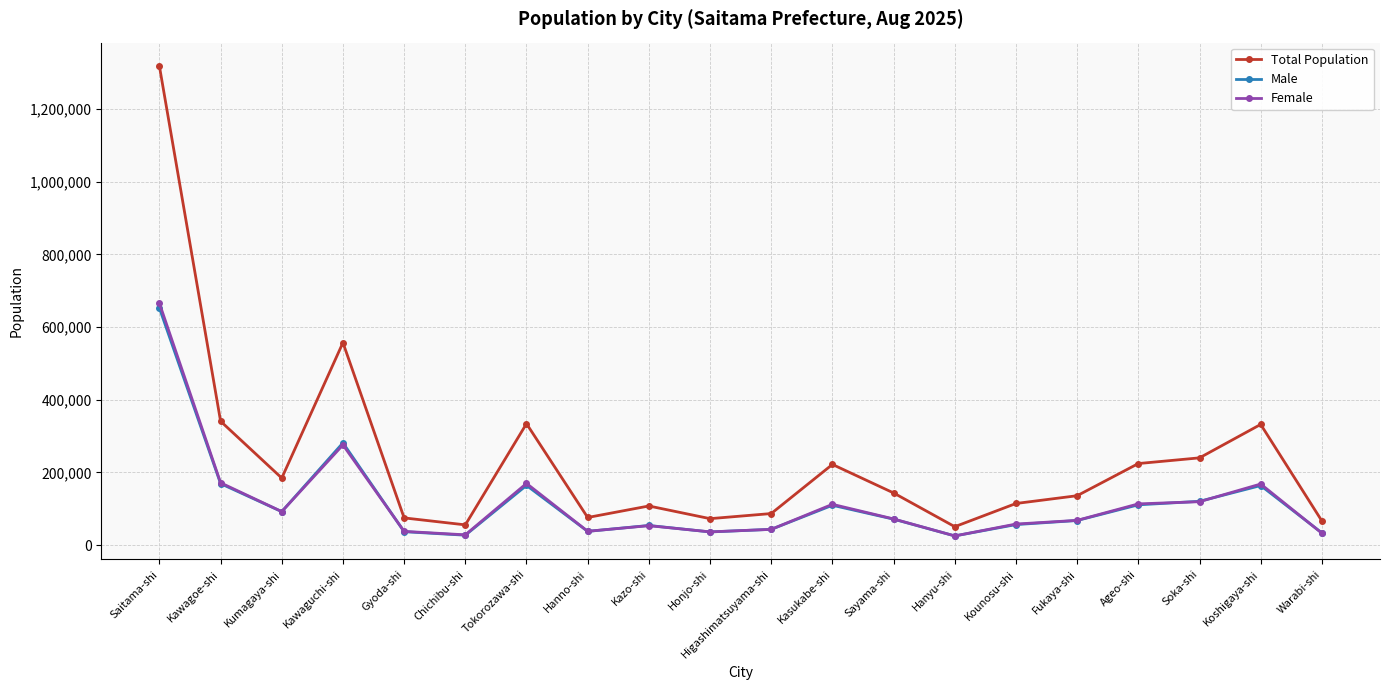

What is the spread (max minus min) of values at Koshigaya-shi?

168179